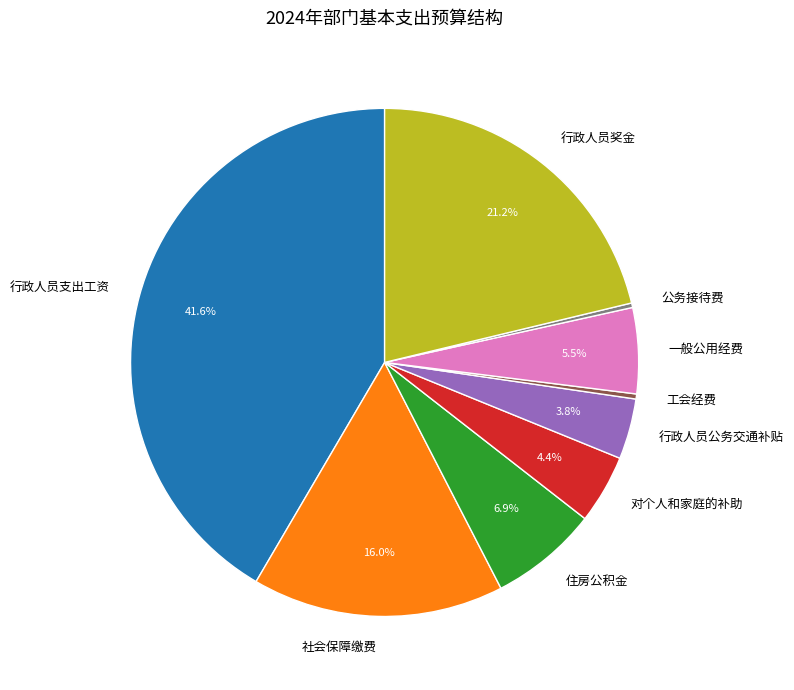

Do 工会经费 and 行政人员支出工资 together represent more than half of the pie?

No